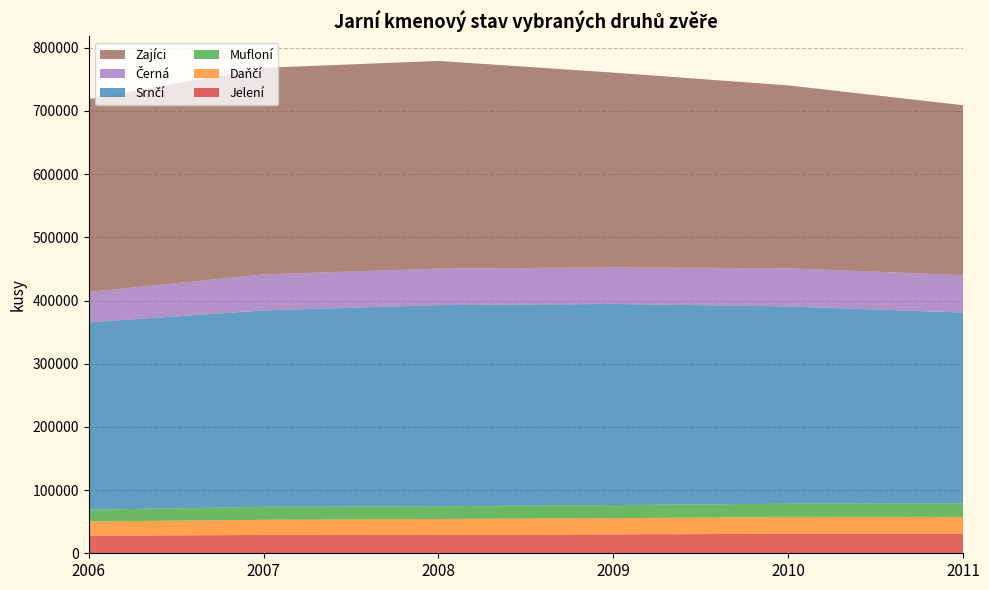

Reading right to left, transcribe all the data shown in this chart.

Jelení: 2011=30838	2010=30829	2009=29895	2008=29266	2007=28977	2006=27812
Daňčí: 2011=26611	2010=26415	2009=25701	2008=25067	2007=23964	2006=22494
Mufloní: 2011=21294	2010=21185	2009=20738	2008=20182	2007=20510	2006=18689
Srnčí: 2011=302206	2010=312262	2009=318271	2008=318252	2007=310920	2006=296509
Černá: 2011=59295	2010=60389	2009=57880	2008=57770	2007=56986	2006=48084
Zajíci: 2011=268898	2010=289400	2009=308258	2008=328698	2007=326909	2006=305122